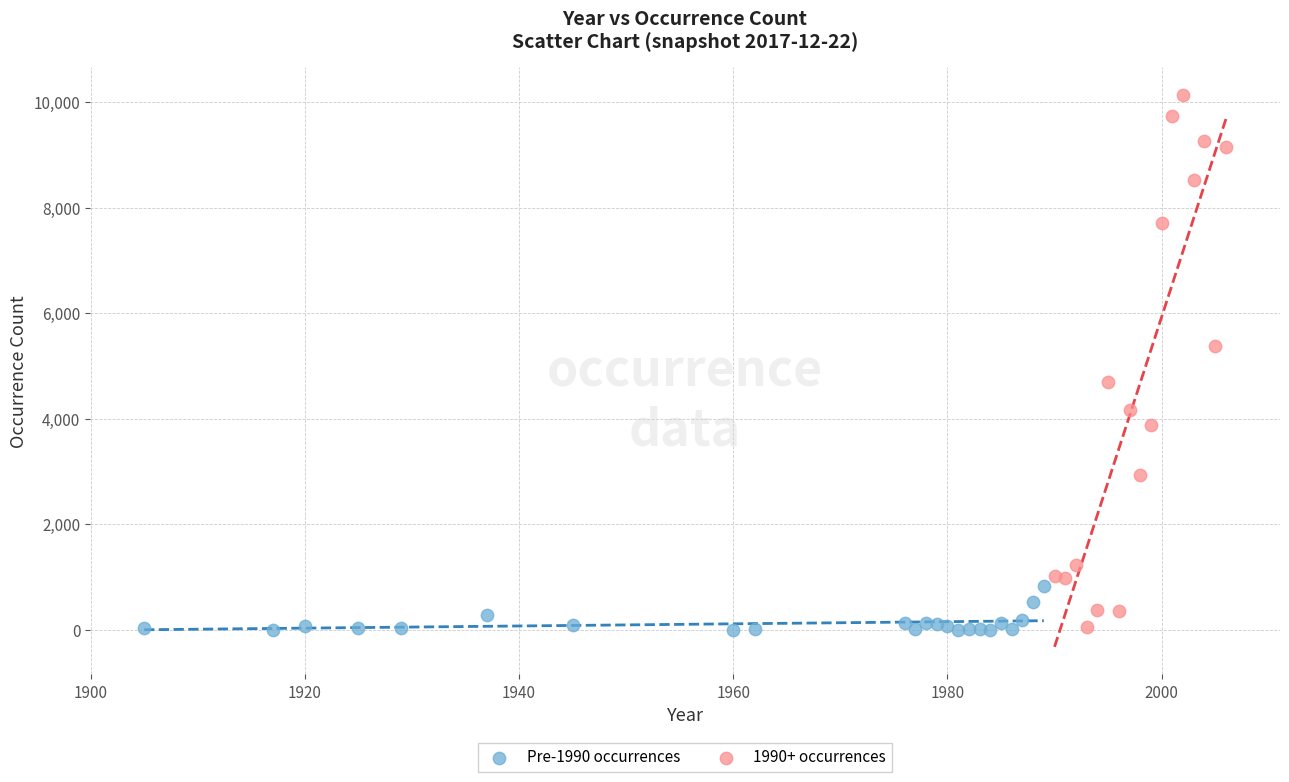

Which series has the widest spread of Y values?

1990+ occurrences